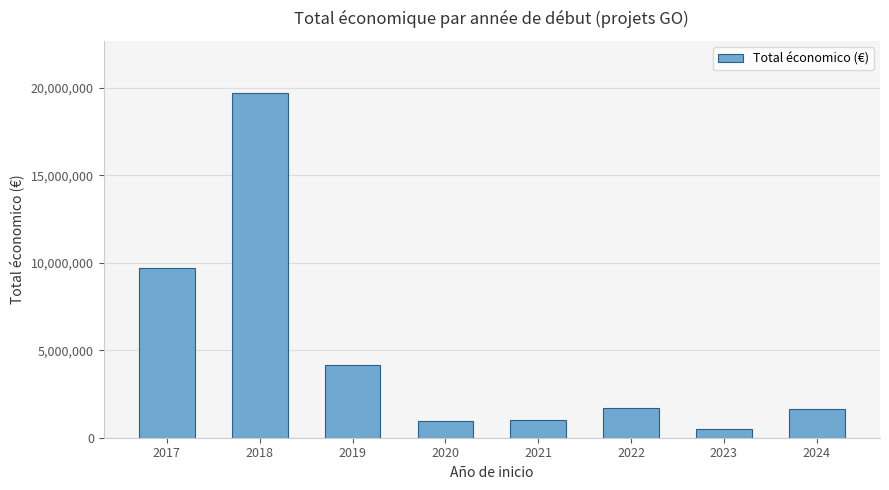

Does the chart contain any negative values?

No